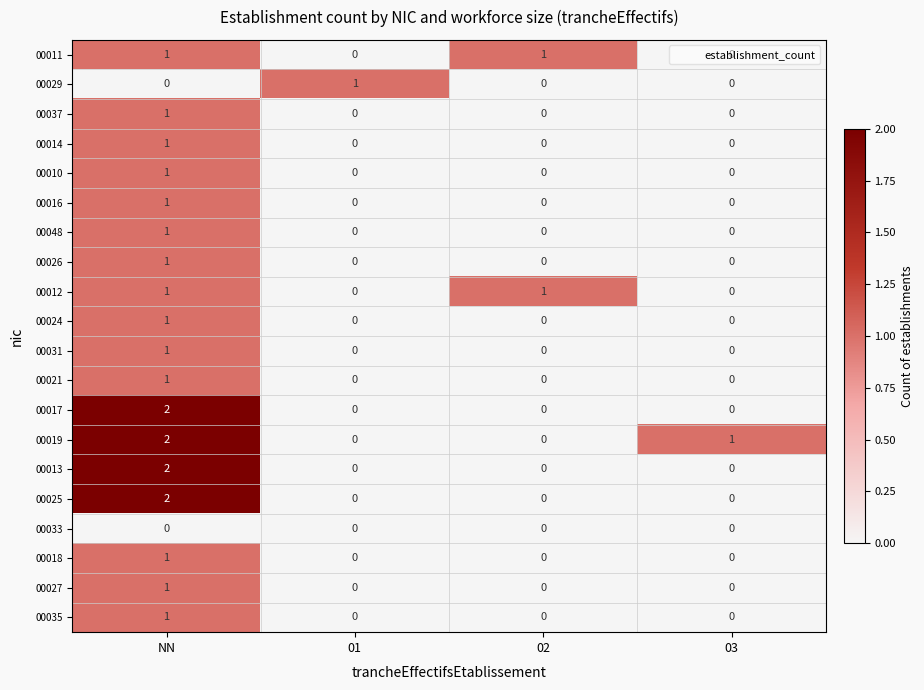

Which category has the highest value in the 00035 series?

NN